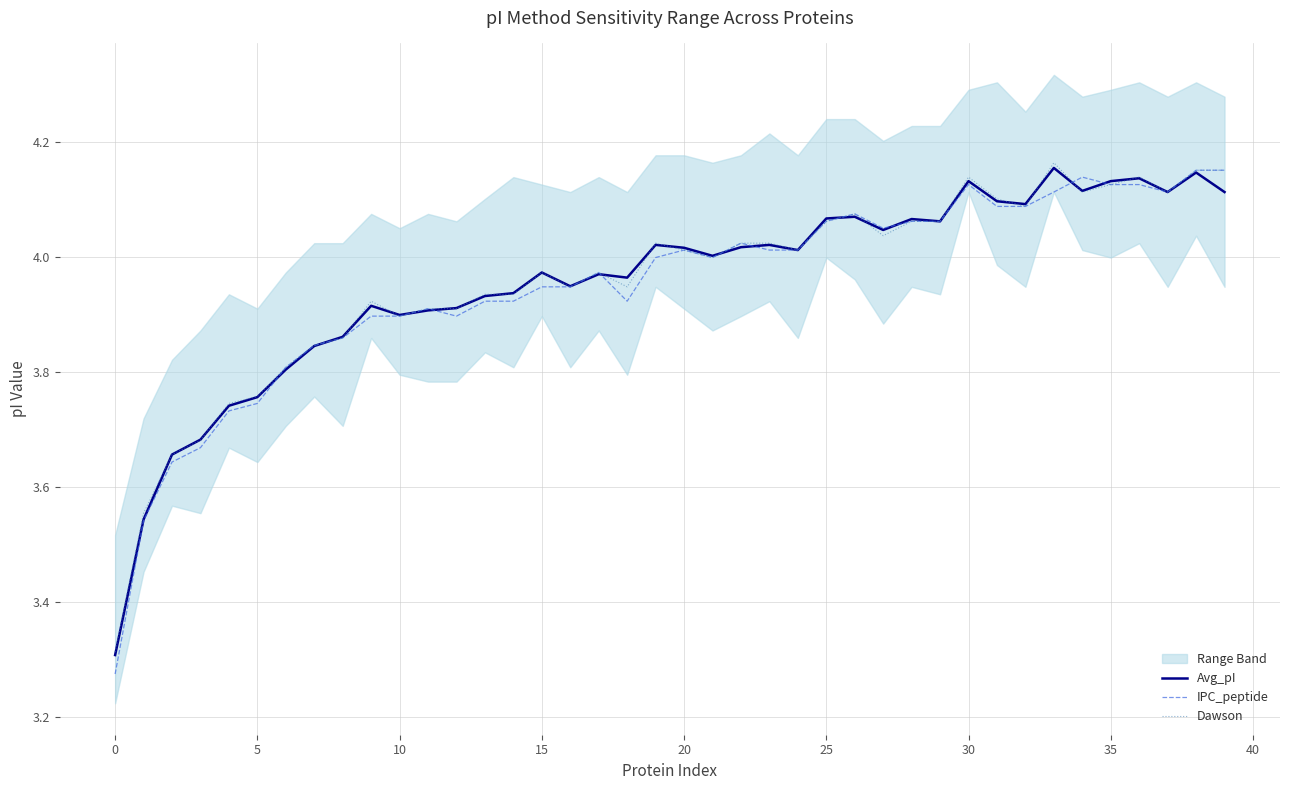

Does the chart have visible grid lines?

Yes